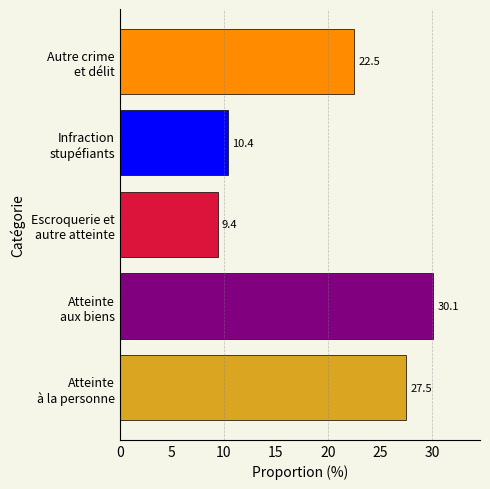

At which category does the chart reach its minimum across all series?

Escroquerie et
autre atteinte